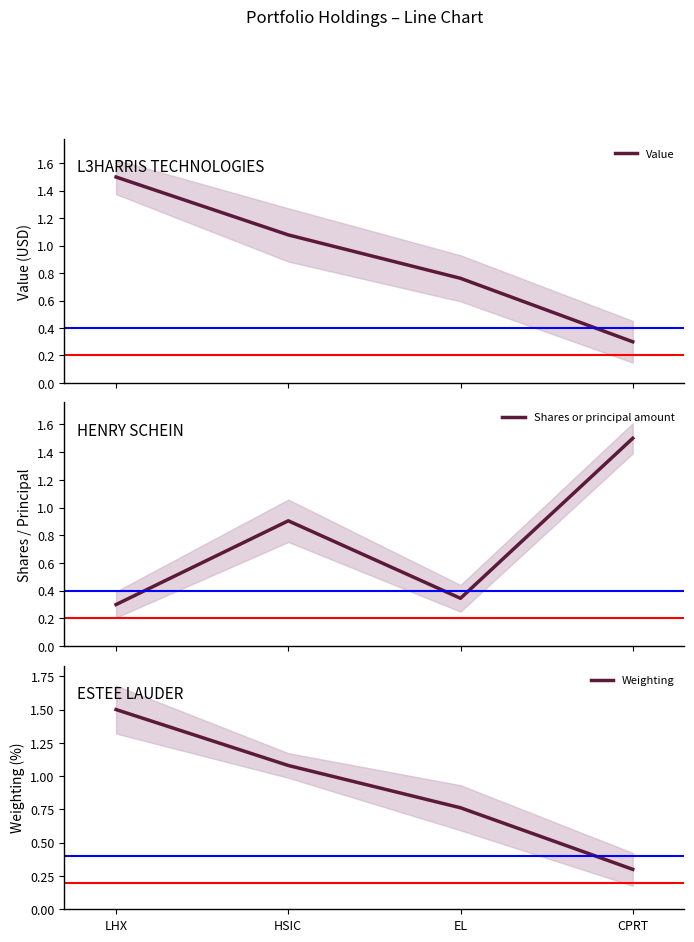

At LHX, list the series in order from largest to smallest.

Value, Weighting, Shares or principal amount